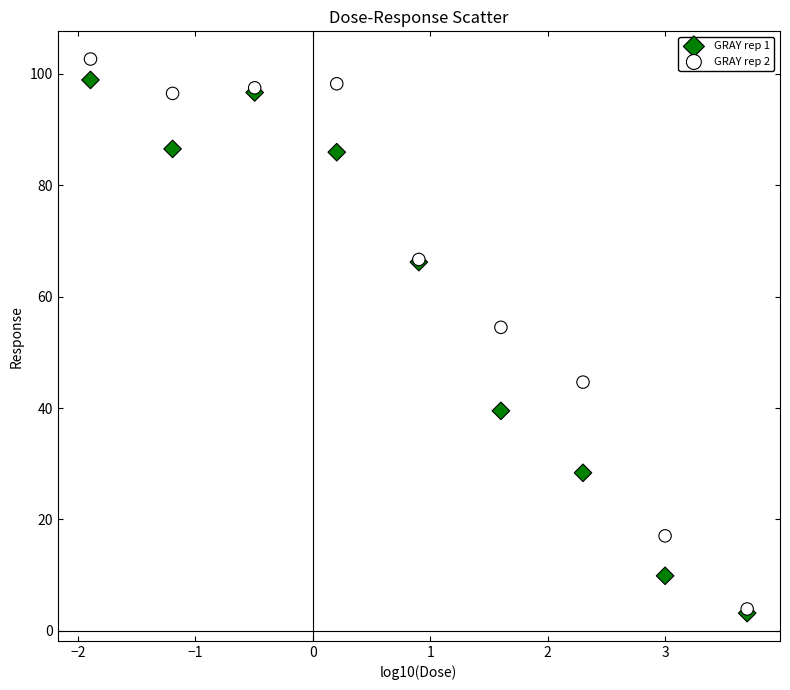

Which series contains the highest Y value?

GRAY rep 2